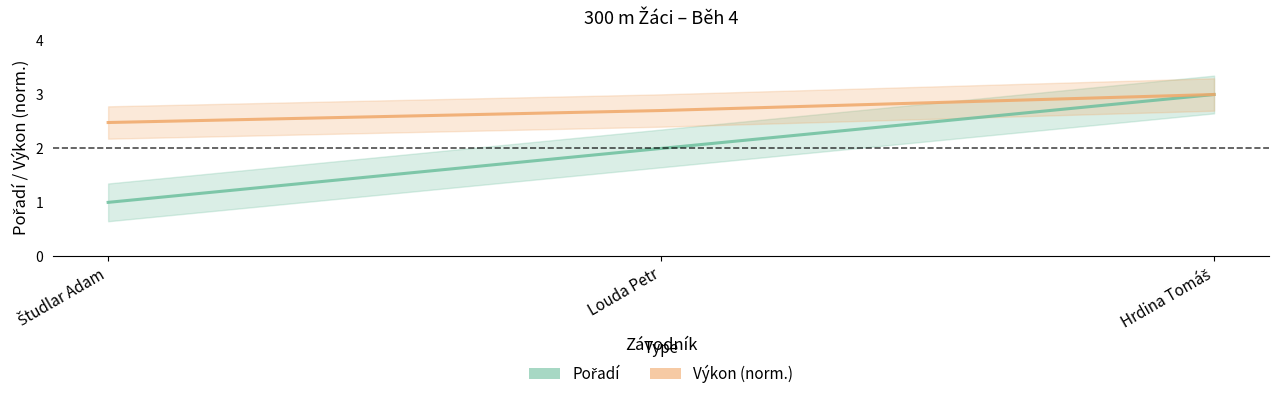

Reading right to left, transcribe all the data shown in this chart.

Pořadí: 3.0	2.0	1.0
Výkon (norm.): 3.0	2.7	2.5